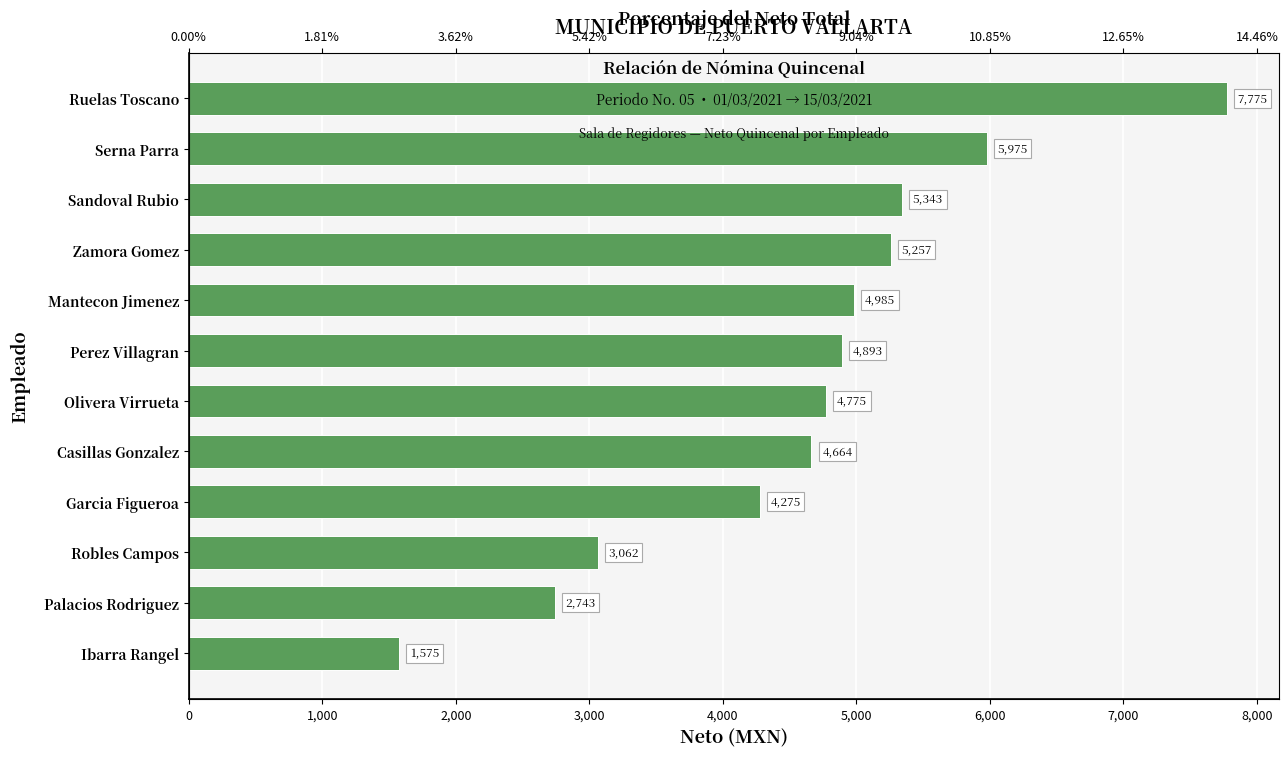

How many values exceed 4893?

5